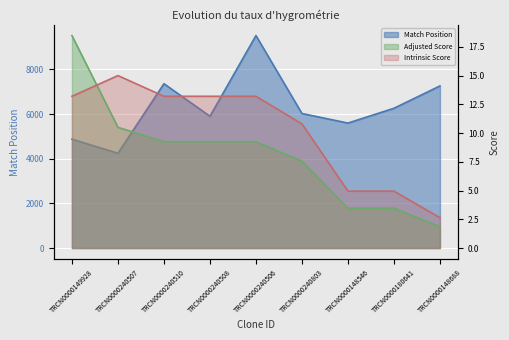

Rank the series by their maximum value, from highest to lowest.

Match Position, Adjusted Score, Intrinsic Score